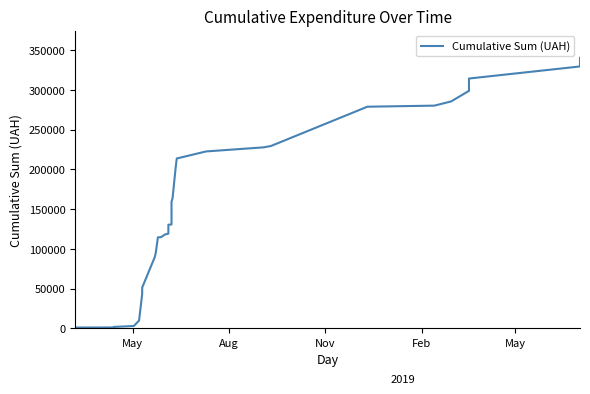

Is this an area chart (filled region under the line)?

No